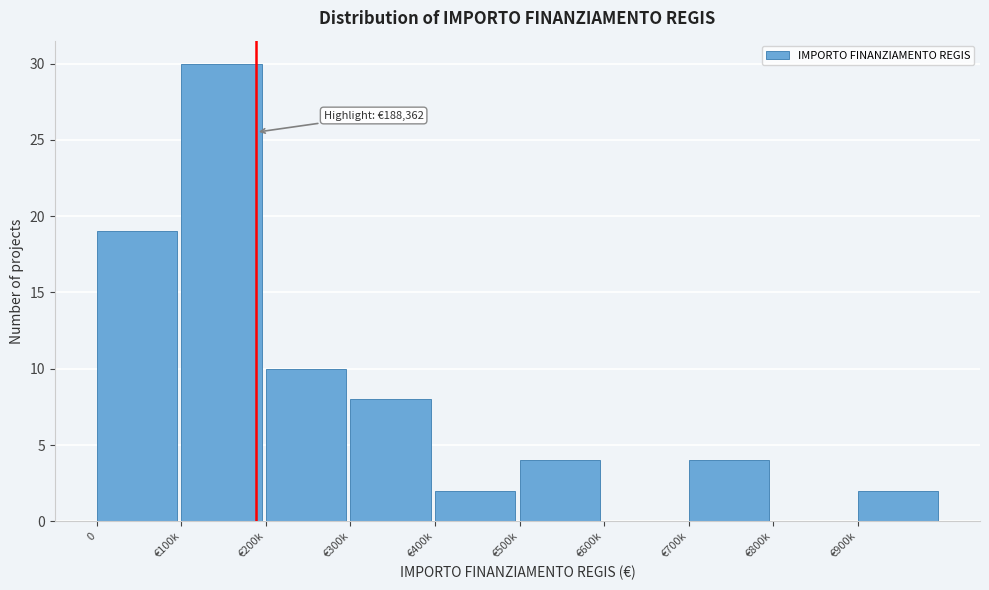

Reading left to right, extract all data points from this chart.

0=19	€100k=30	€200k=10	€300k=8	€400k=2	€500k=4	€600k=0	€700k=4	€800k=0	€900k=2